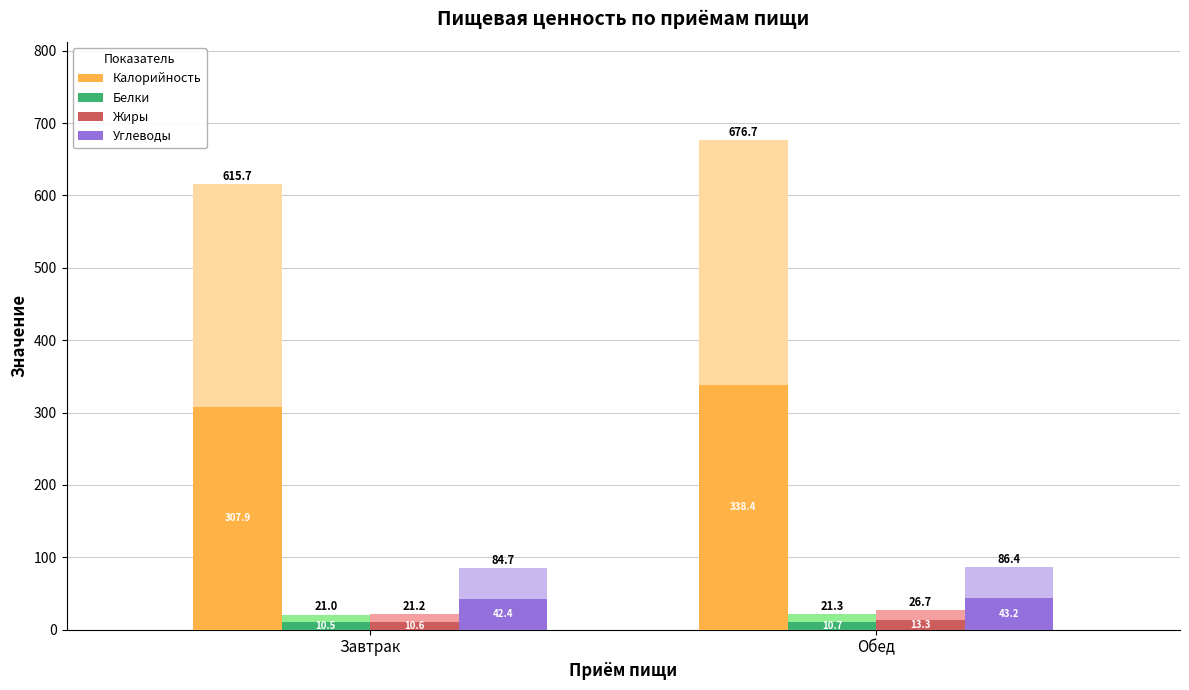

Rank the categories by Углеводы value from lowest to highest.

Завтрак, Обед